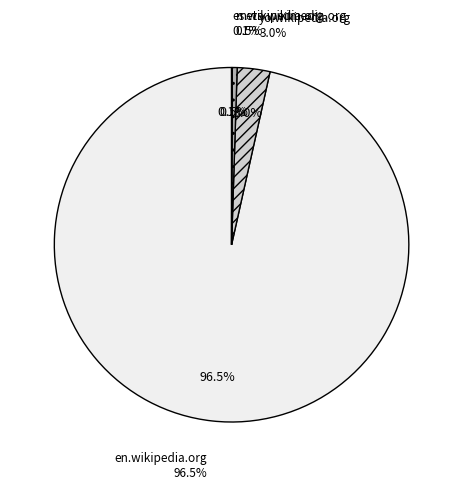

What is the change in value from en.wikipedia.org to yo.wikipedia.org?

-1851